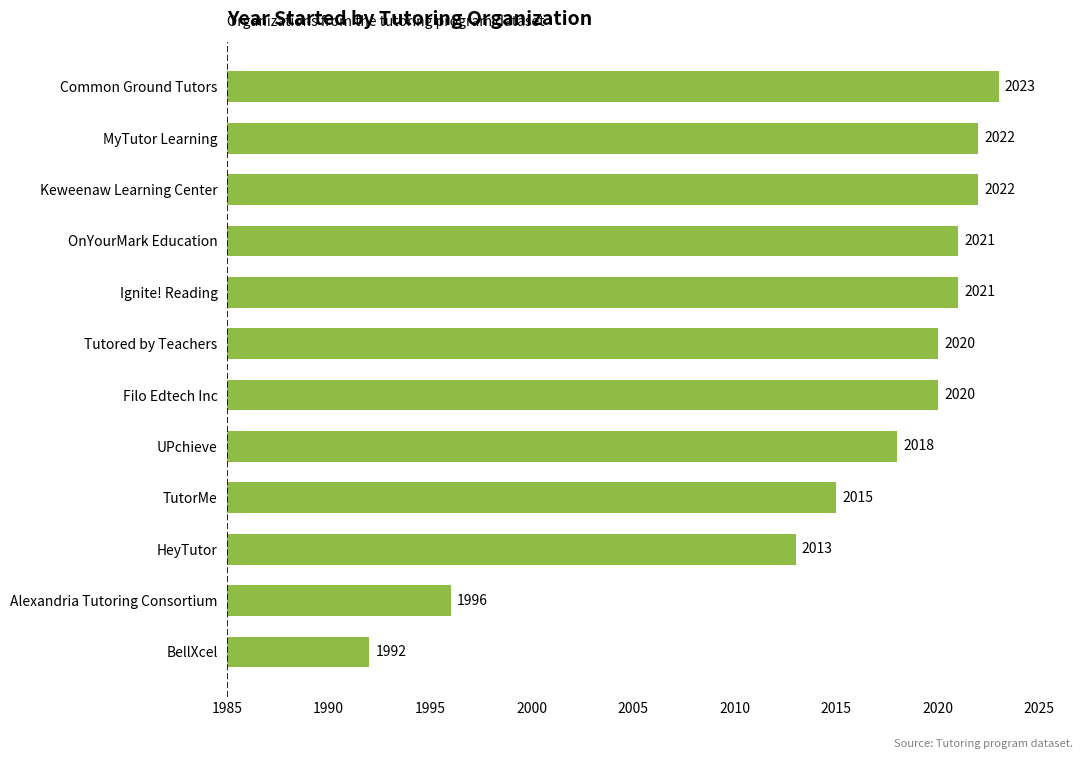

Between Tutored by Teachers and MyTutor Learning, which is larger?

MyTutor Learning